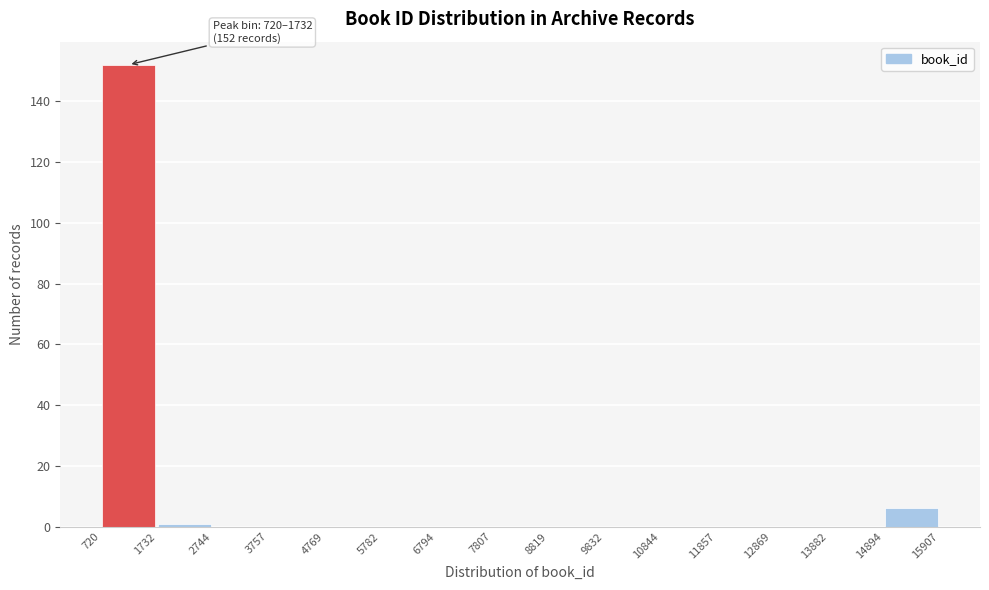

Which range on the x-axis has the tallest bar?

720 to 1732